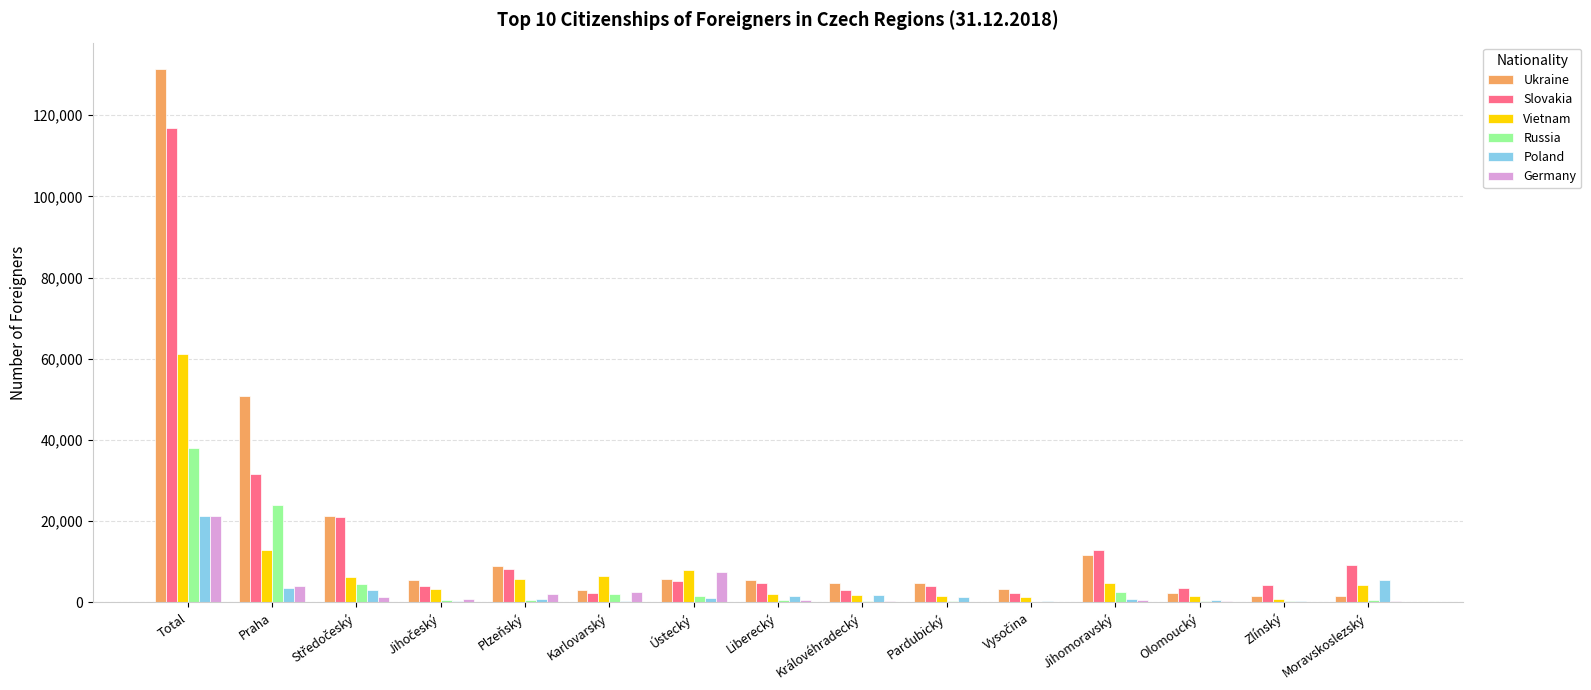

At which category does the chart reach its peak across all series?

Total